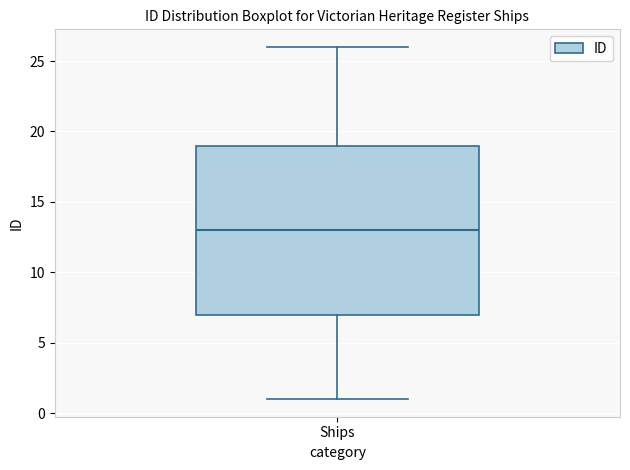

Where does the lower whisker of the box for Ships end on the y-axis? The values are not printed on the chart, so give them approximately, as read against the axis.

1